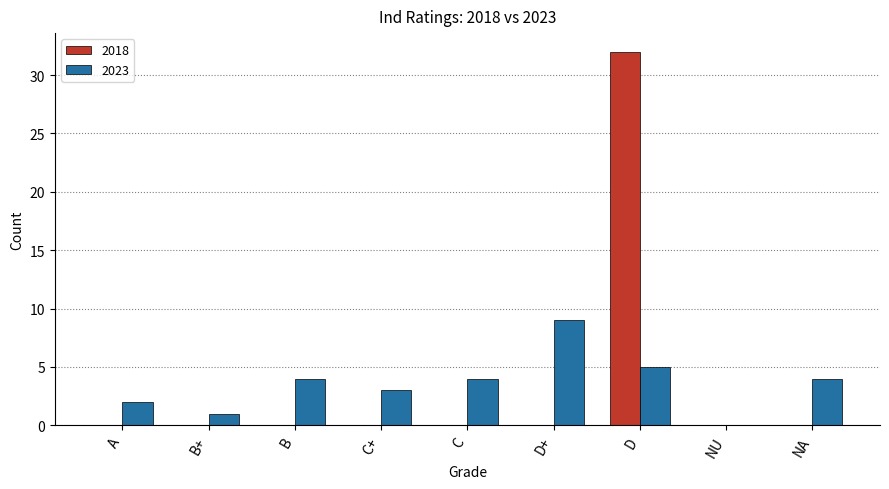

How many groups of bars are there?

9